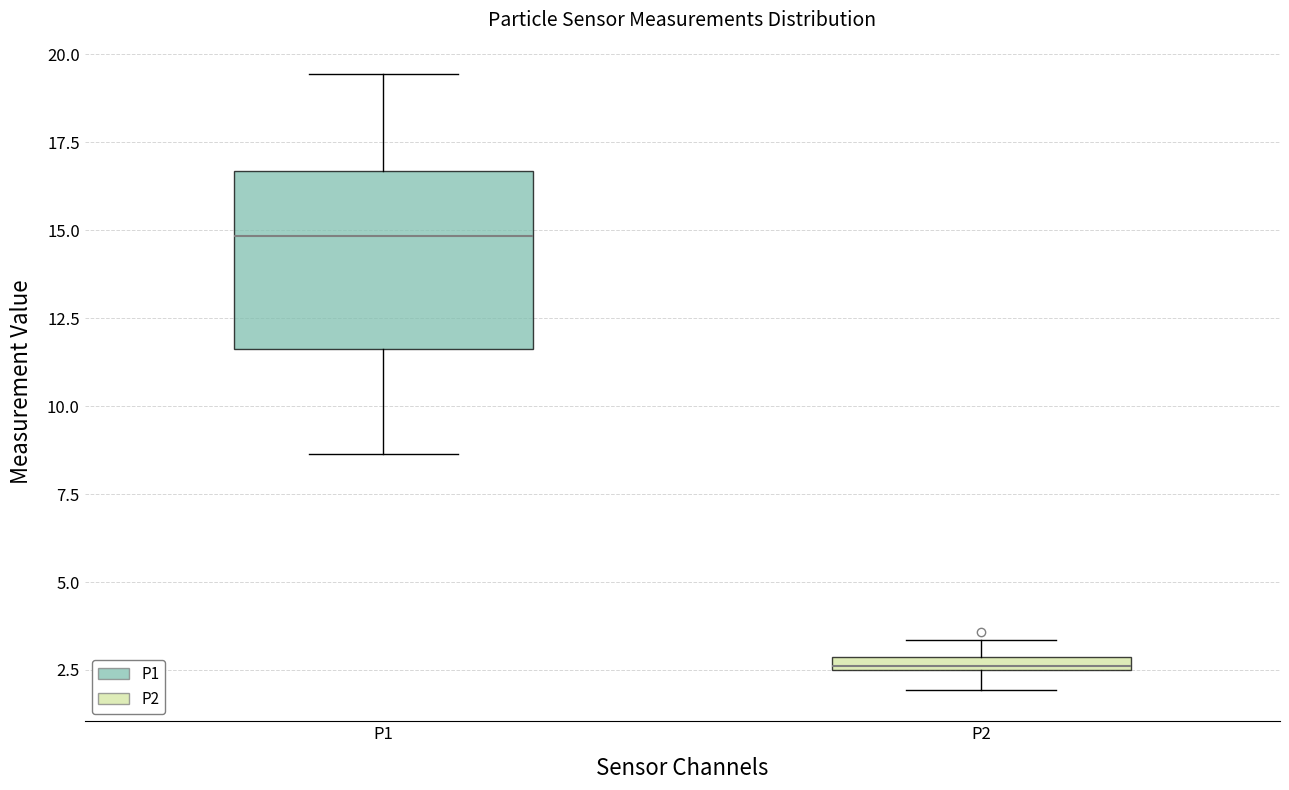

Which box has the lowest median line?

P2